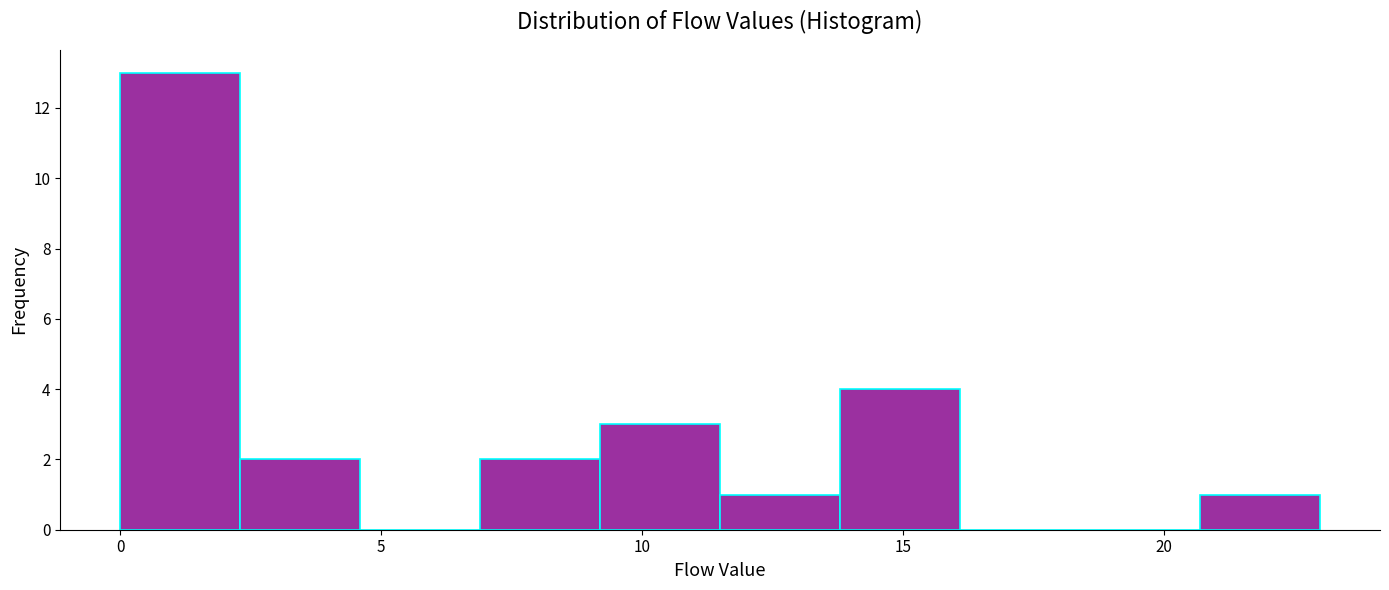

Reading left to right, transcribe this chart: for each bar, give the range it covers on the x-axis and its height. Neither the bar edges nor the heights are printed on the chart, so give them approximately, as read against the axes.

0.0 to 2.3: 13
2.3 to 4.6: 2
4.6 to 6.9: 0
6.9 to 9.2: 2
9.2 to 11.5: 3
11.5 to 13.8: 1
13.8 to 16.1: 4
16.1 to 18.4: 0
18.4 to 20.7: 0
20.7 to 23.0: 1